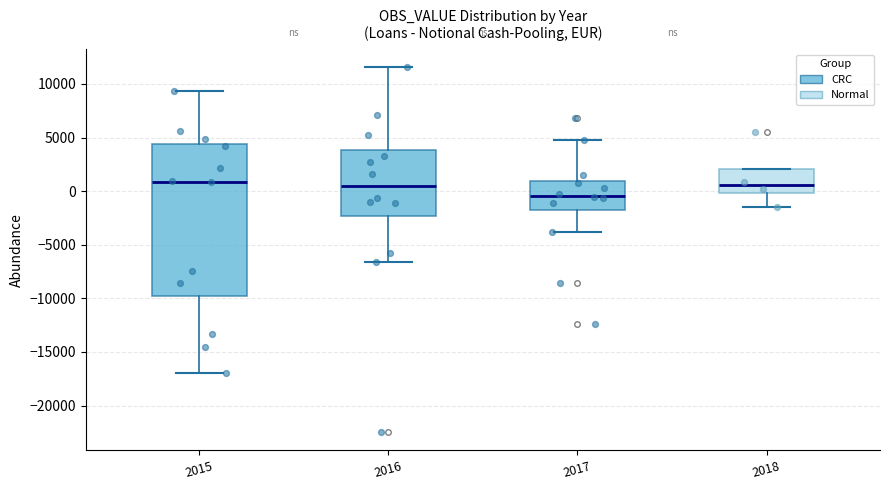

Reading left to right, transcribe this box plot: for each box, give where its median line is, the range the box spans, and where its two whiskers end, as read against the y-axis. The values are not printed on the chart, so give them approximately, as read against the axis.

2015: median 1000, box -10000 to 4500, whiskers -17000 to 9500
2016: median 500, box -2500 to 4000, whiskers -6500 to 11500
2017: median -500, box -2000 to 1000, whiskers -4000 to 5000
2018: median 500, box 0 to 2000, whiskers -1500 to 2000